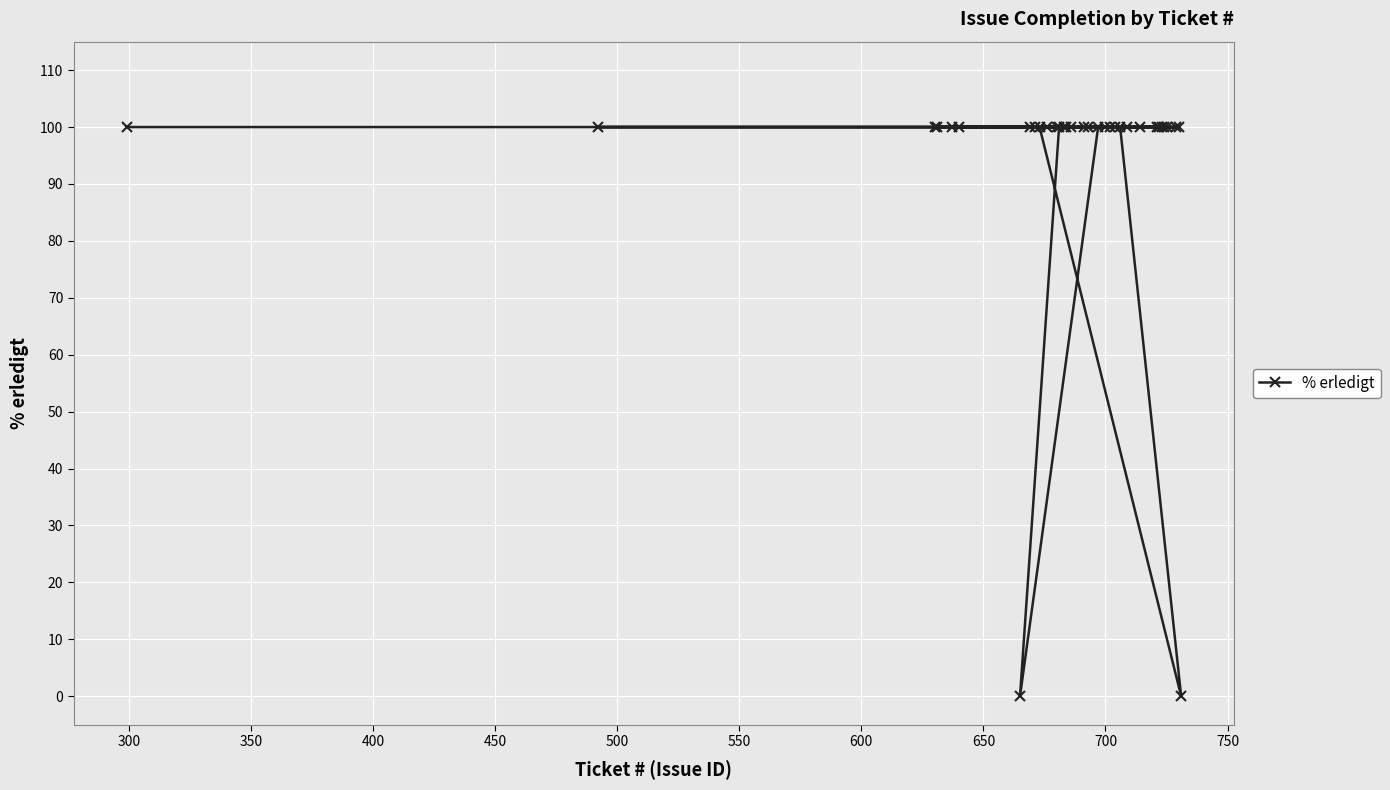

What is the value of the 12th point from the left?

100